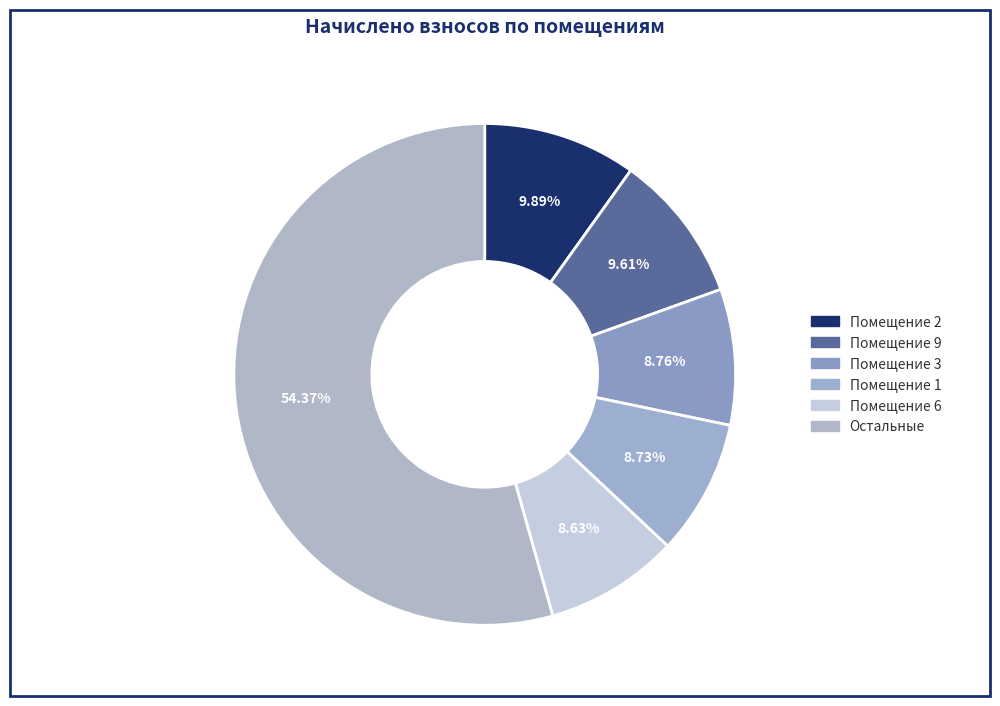

How many slices are in this pie chart?

6